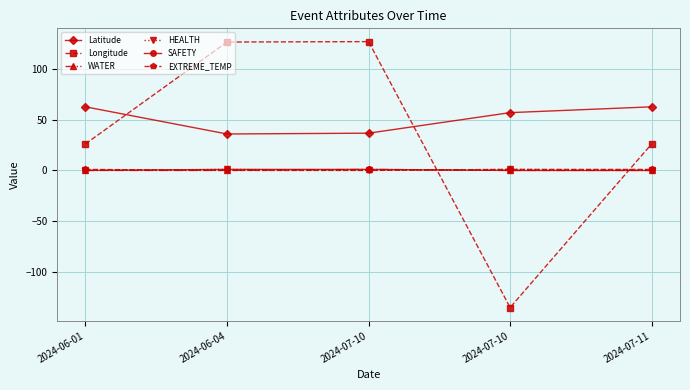

True or false: HEALTH and SAFETY cross at least once.

True